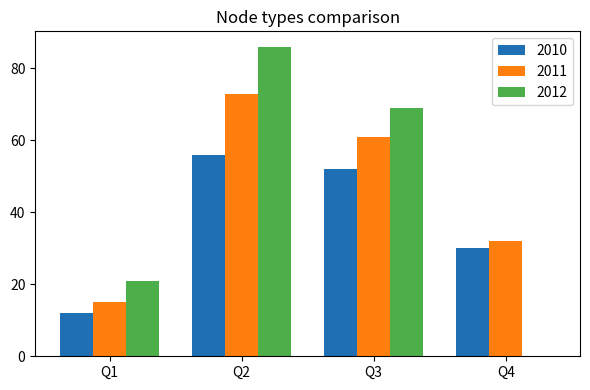

At which label is 2011 closest to 44?

Q4